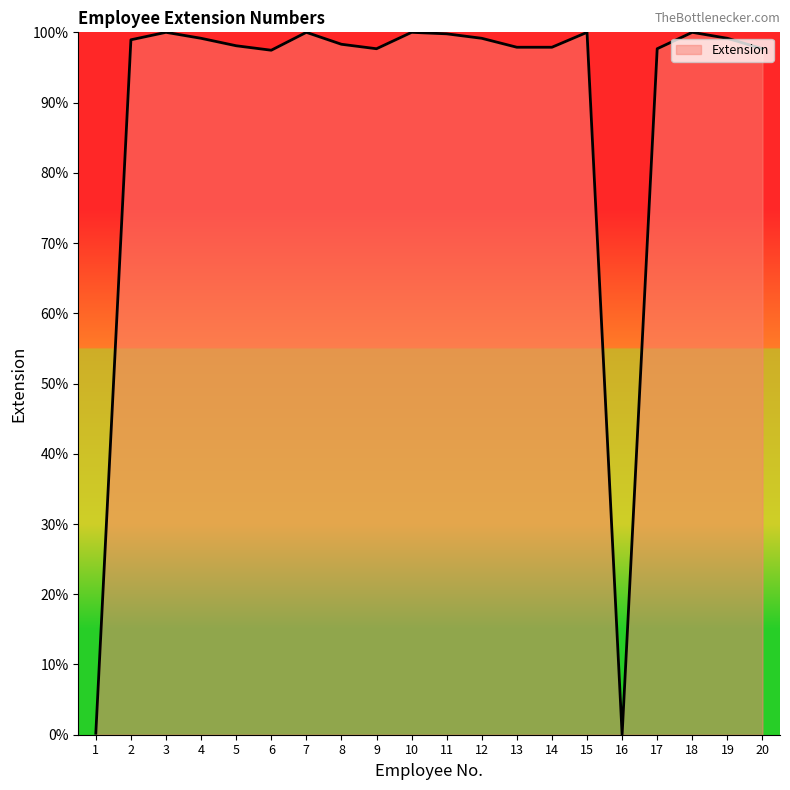

Approximately how many times larger is the value at 5 compared to 13?

1.0